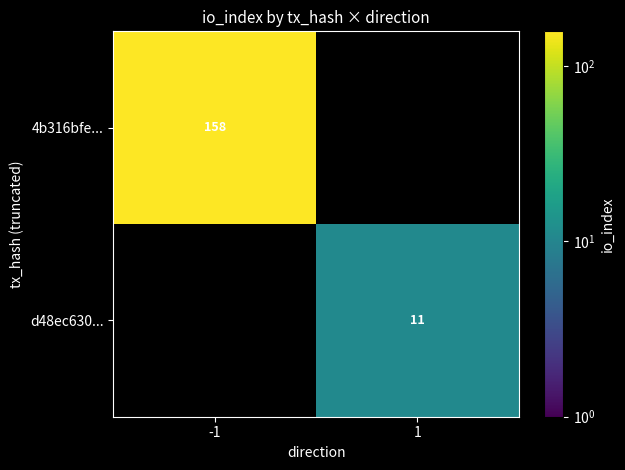

What is the maximum value shown in the chart?

158.0